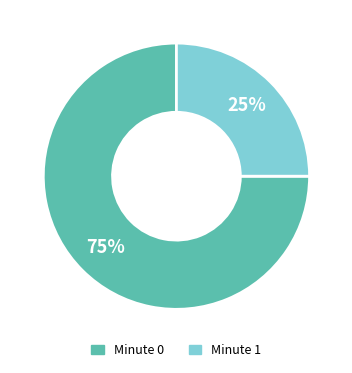

Count the number of slices in the pie.

2